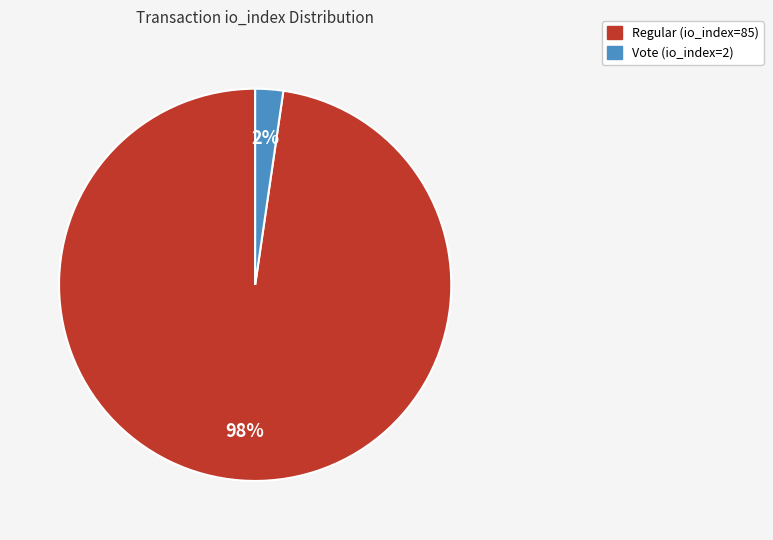

What is the largest slice in the pie chart?

Regular (io_index=85)